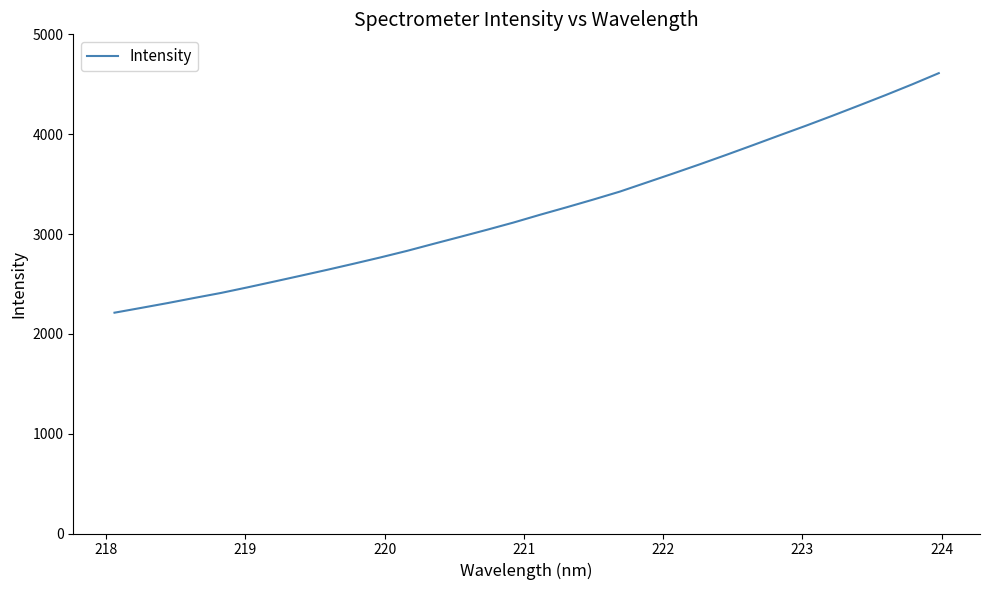

True or false: the data has more than 0 interior local peaks.

False